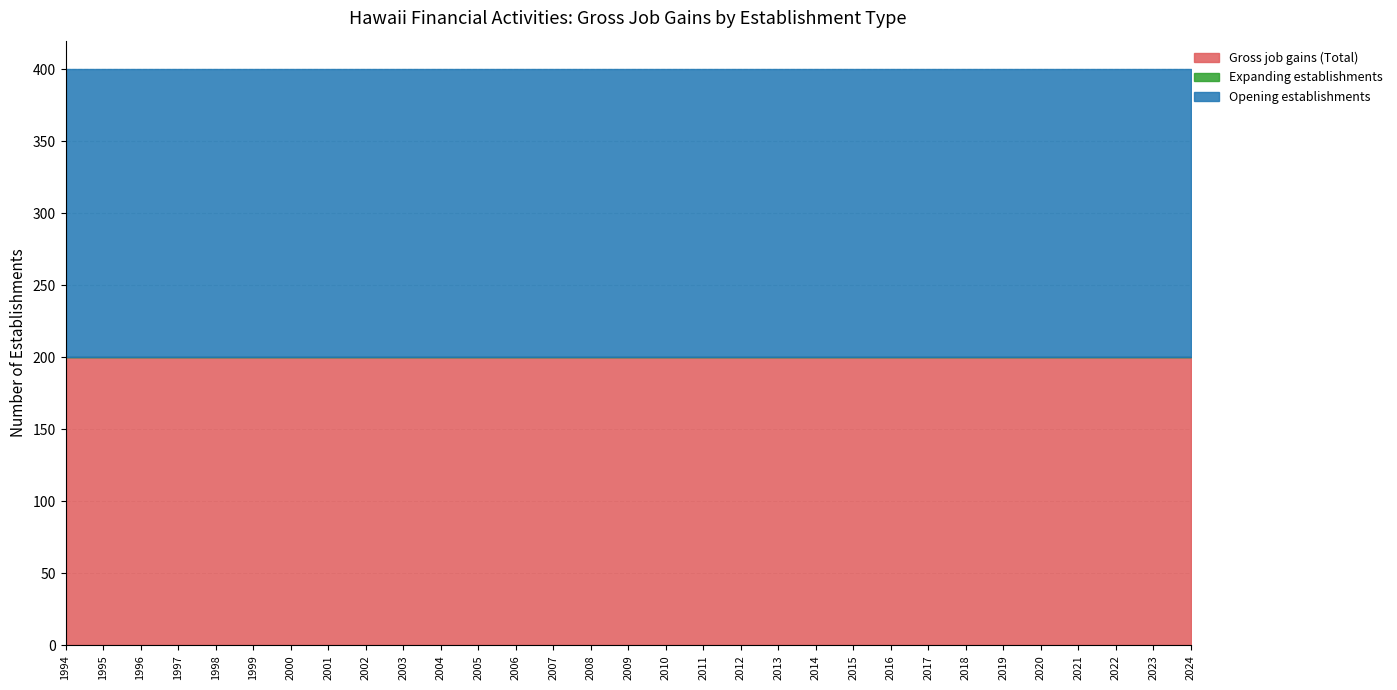

What is the total value across all series at 2021?

400